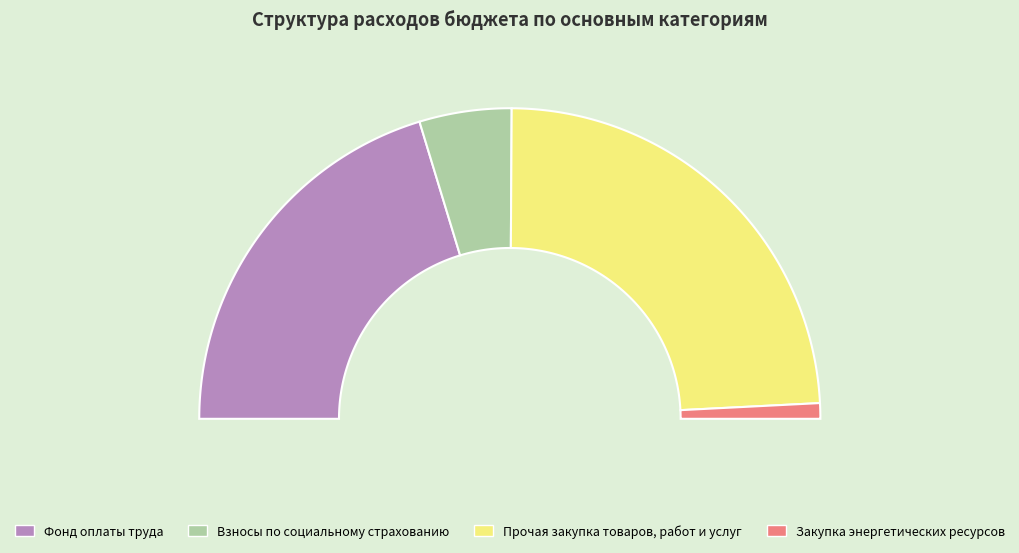

To the nearest percent, what is the difference between the Прочая закупка товаров, работ и услуг and Взносы по обязательному социальному страхованию slice percentages?

39%